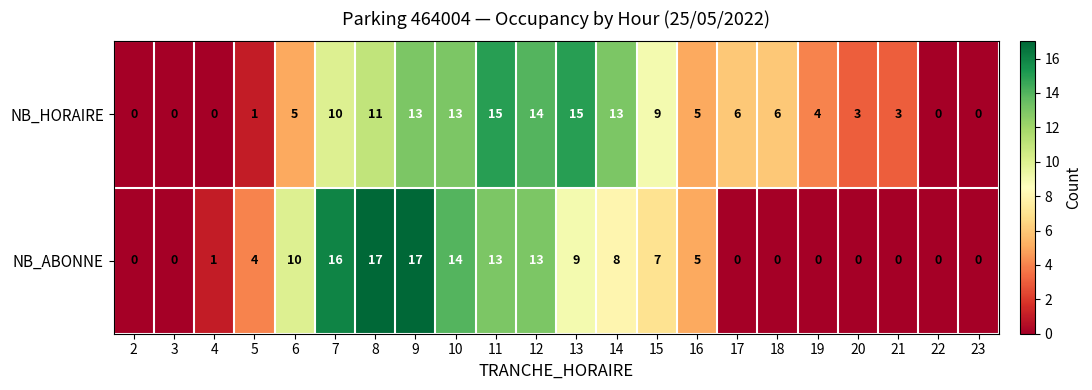

Where does the NB_HORAIRE series first go above 6?

7